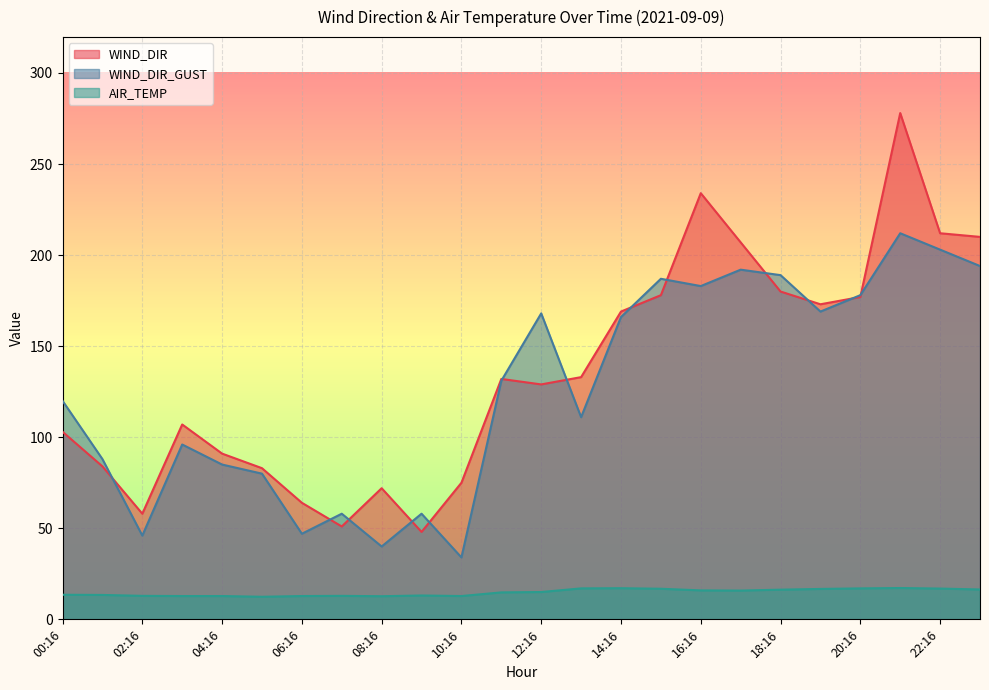

The value of WIND_DIR at 15:16 is 51.9. True or false?

False